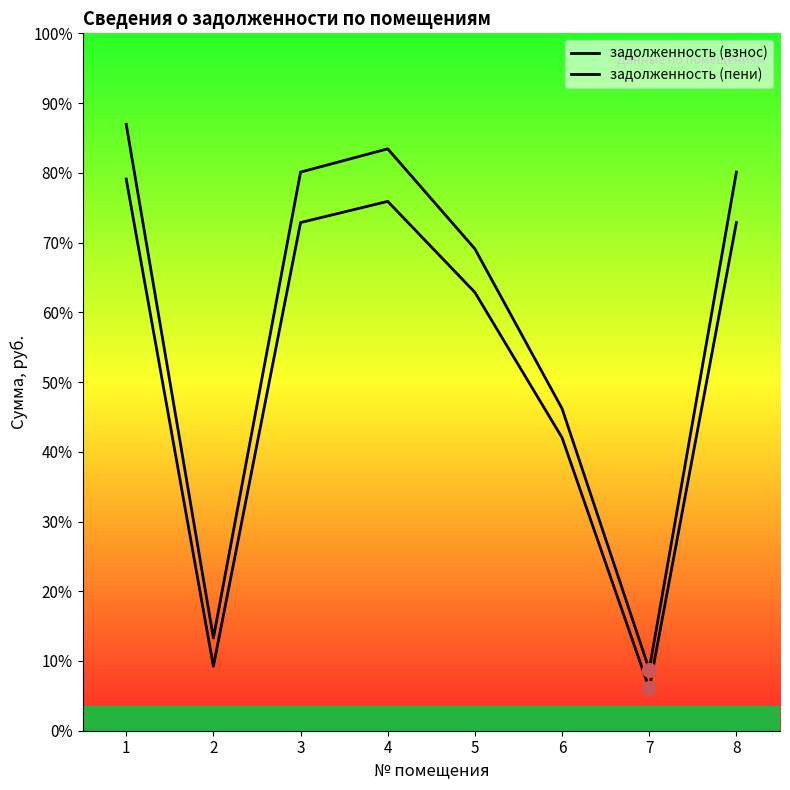

Is the value of задолженность (пени) at 8 greater than the value of задолженность (взнос) at 4?

Yes